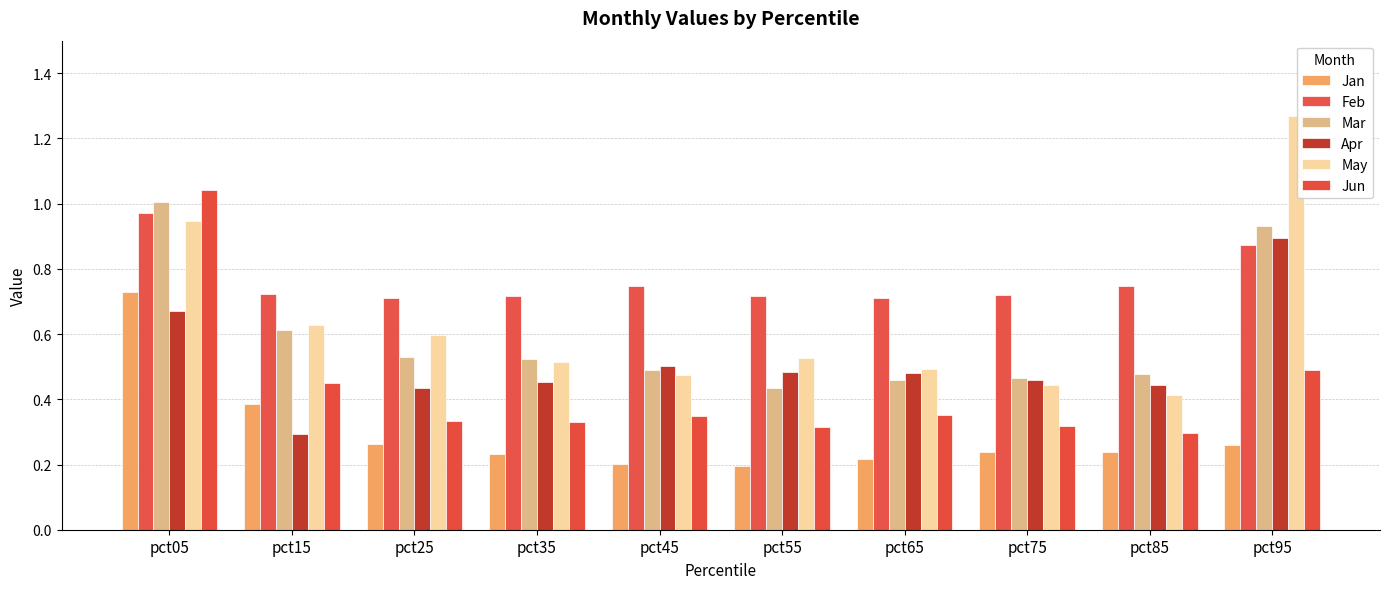

How many series are shown in this chart?

6